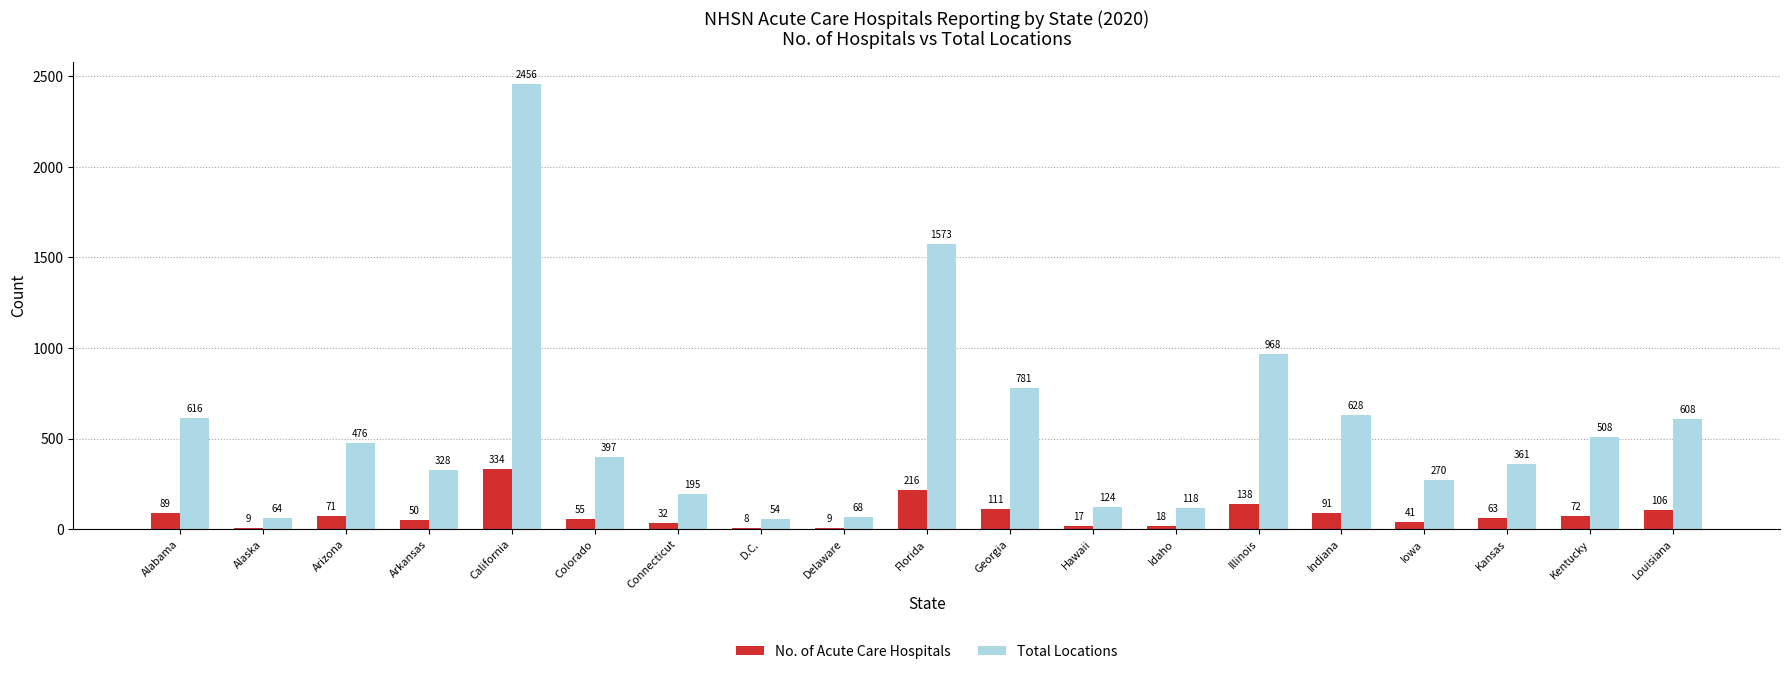

What is the sum of all No. of Acute Care Hospitals values?

1530